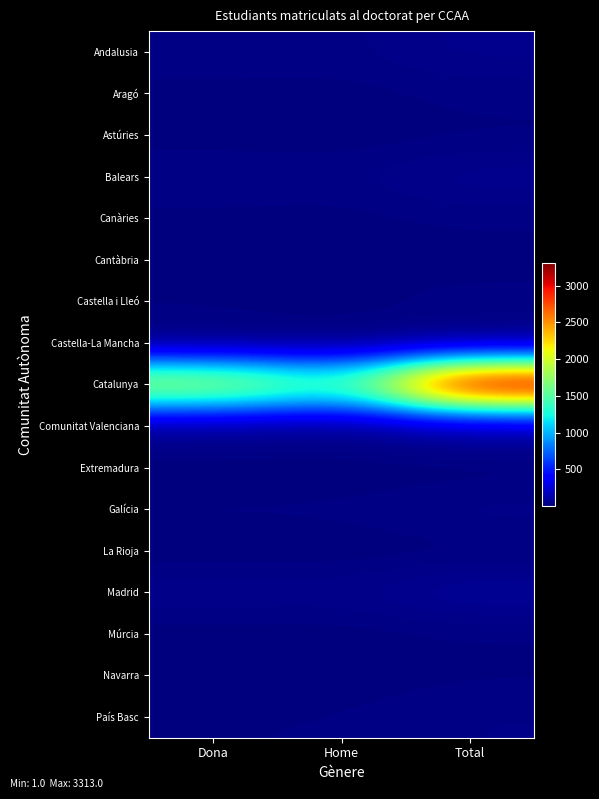

Between Home and Total, which series saw the biggest shift?

Catalunya